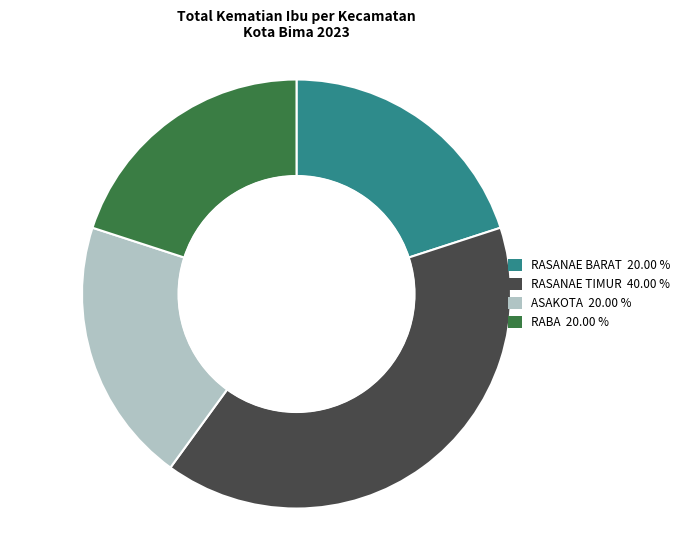

Is there any slice that represents more than half of the pie?

No